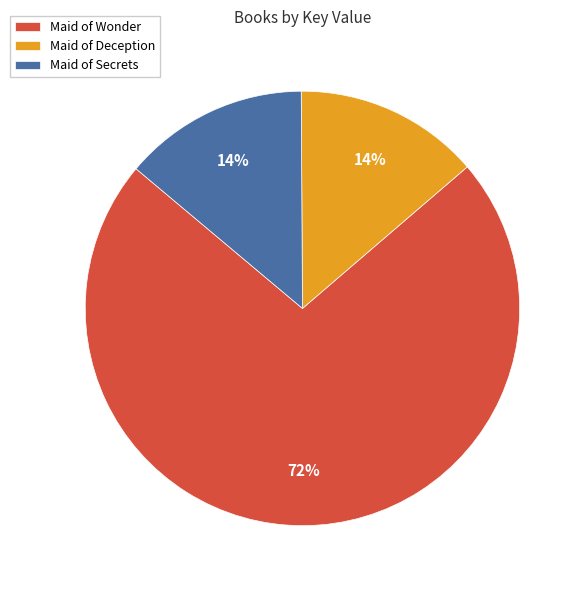

What percentage is the Maid of Deception slice, to the nearest percent?

14%